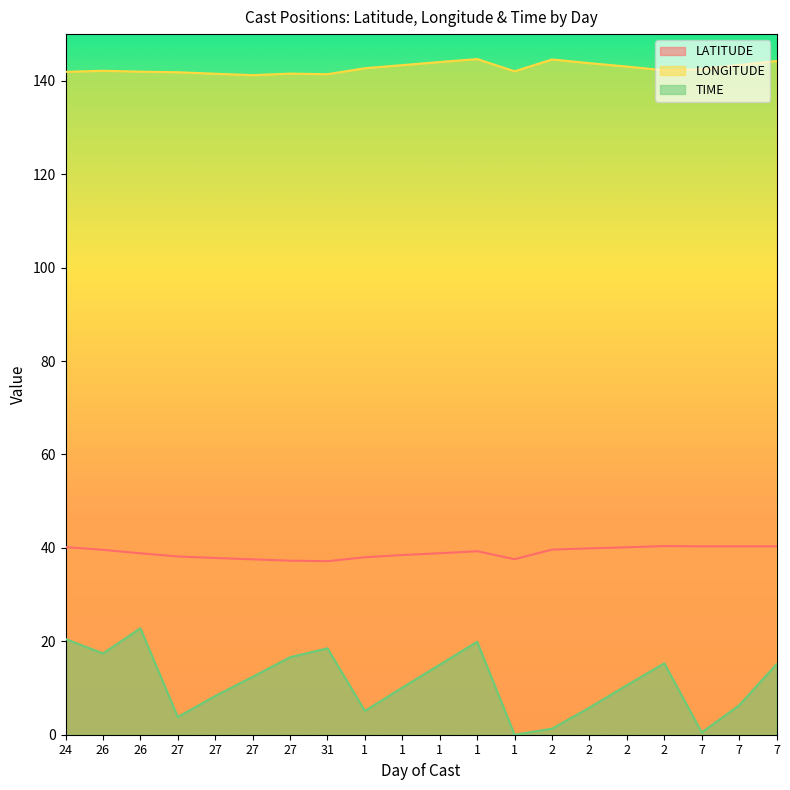

True or false: LATITUDE has more than 0 points higher than both neighbors.

True